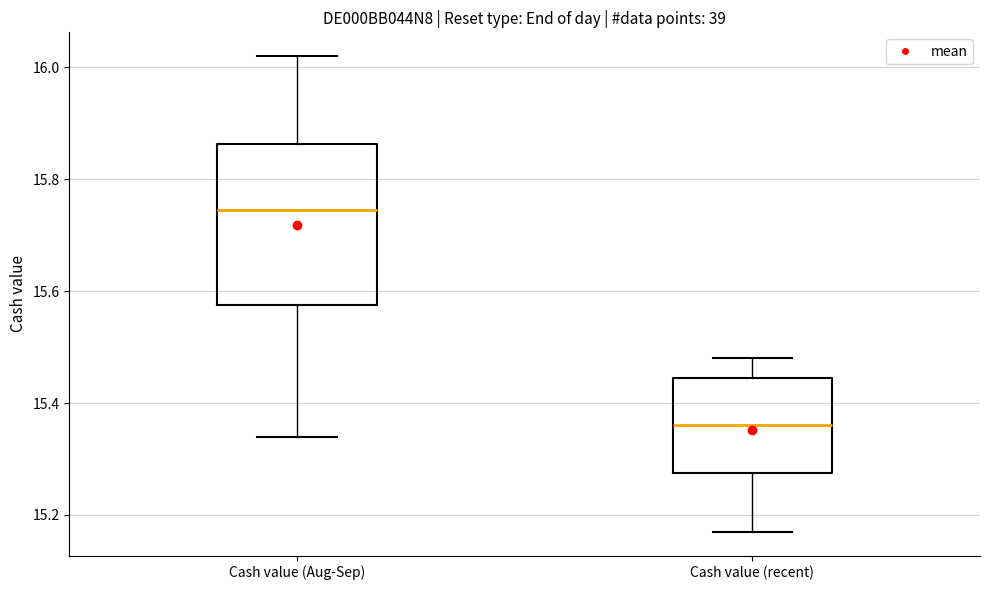

Which box is the tallest, from its lower edge to its upper edge?

Cash value (Aug-Sep)